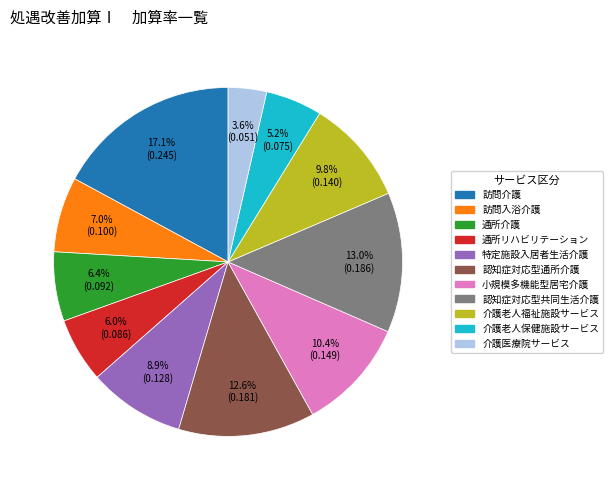

Is 訪問入浴介護 the majority of the pie?

No